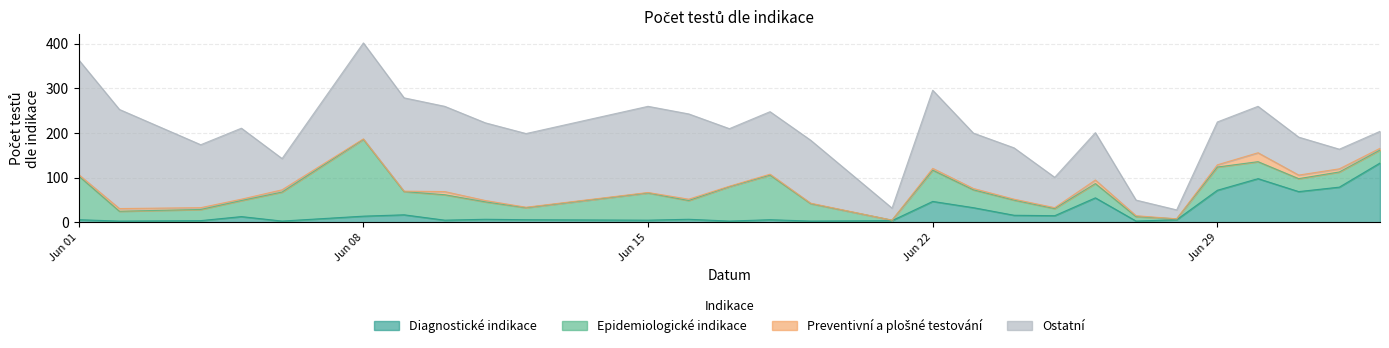

What is the label of the 16th point from the left?

21.06.2020